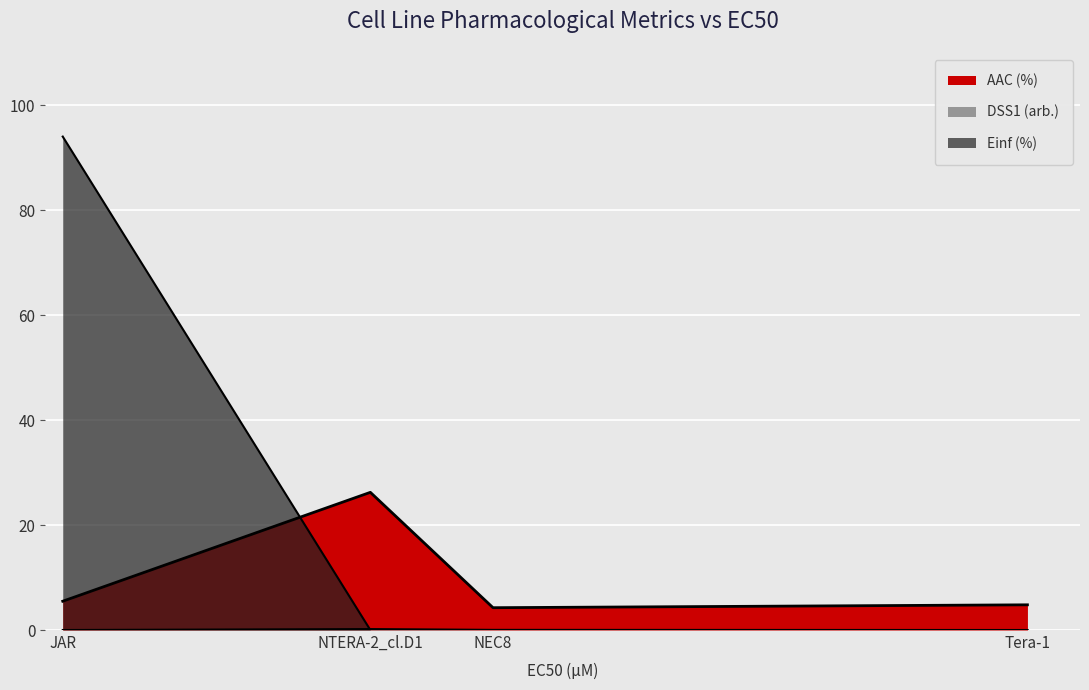

How many data points in DSS1 (arb.) are above 0?

2